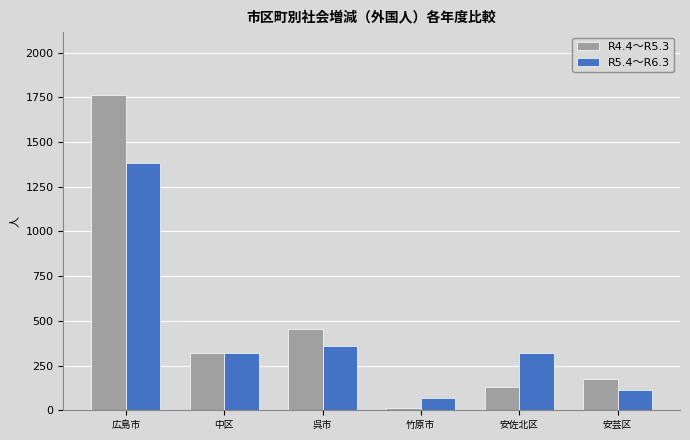

How many groups of bars are there?

6